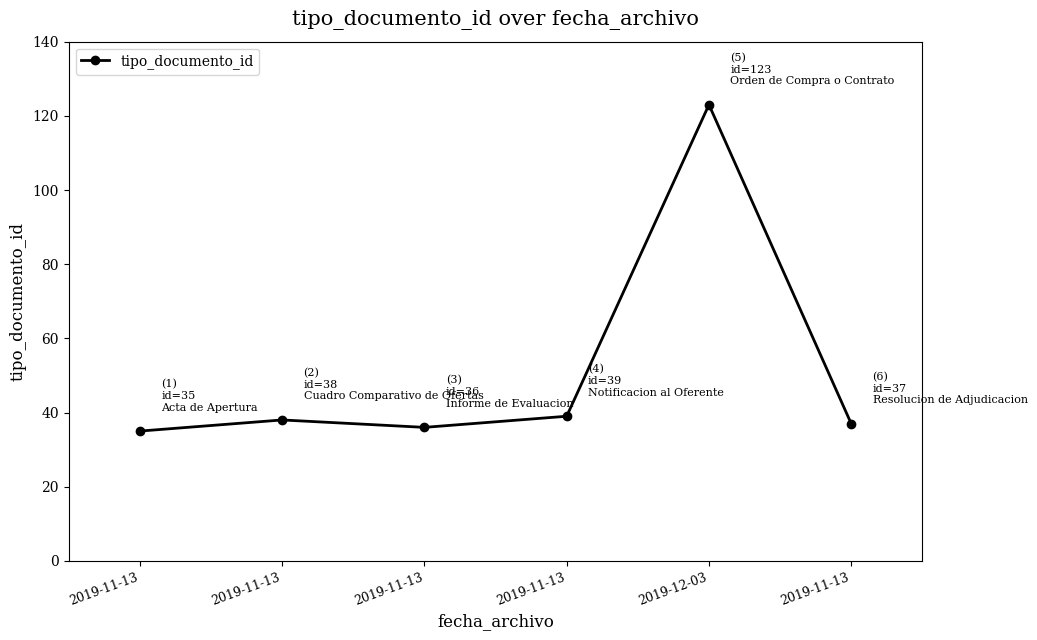

Does the chart display data point markers on the line(s)?

Yes